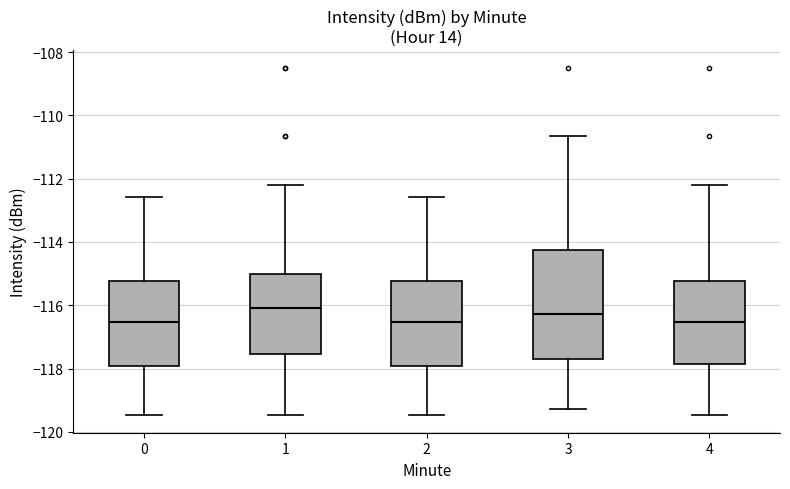

Reading left to right, read every box against the y-axis: the position of its median line, the range the box covers, and the ends of its whiskers. The values are not printed on the chart, so give them approximately, as read against the axis.

0: median -116.6, box -118.0 to -115.2, whiskers -119.4 to -112.6
1: median -116.0, box -117.6 to -115.0, whiskers -119.4 to -112.2
2: median -116.6, box -118.0 to -115.2, whiskers -119.4 to -112.6
3: median -116.2, box -117.6 to -114.2, whiskers -119.2 to -110.6
4: median -116.6, box -117.8 to -115.2, whiskers -119.4 to -112.2